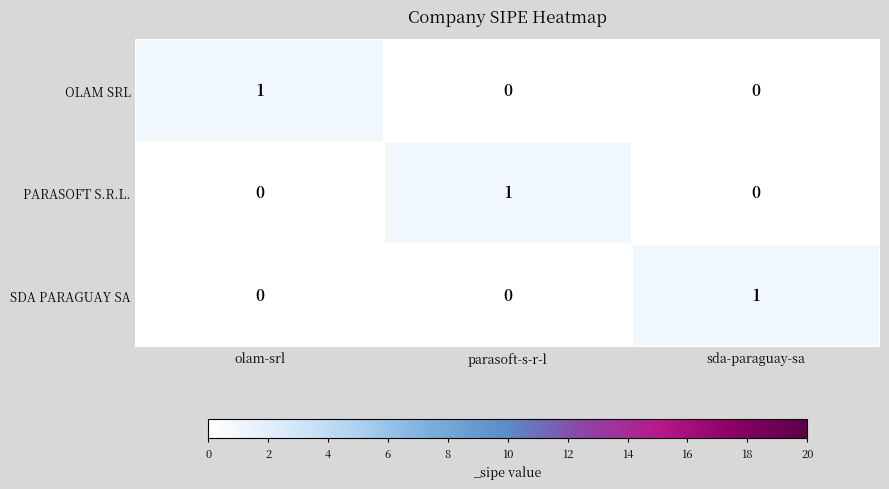

Reading right to left, list all the values displayed in this chart.

OLAM SRL: 0	0	1
PARASOFT S.R.L.: 0	1	0
SDA PARAGUAY SA: 1	0	0